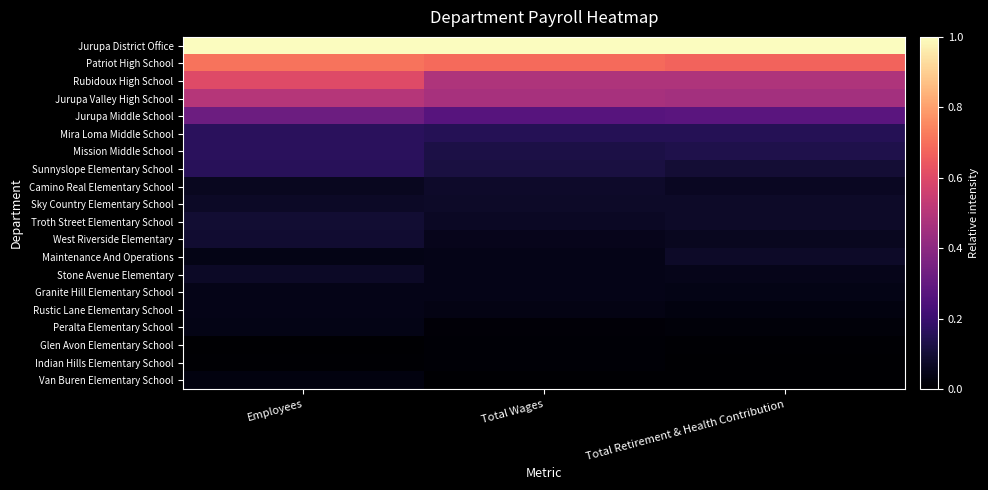

Count the number of data series in this chart.

20